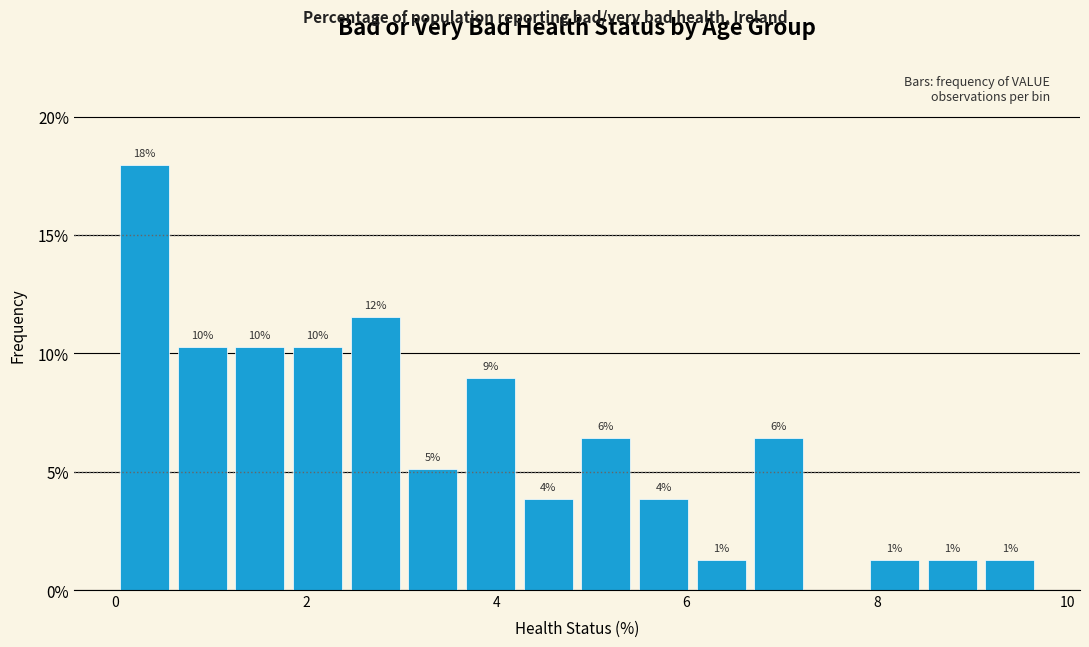

Read against the x-axis, roughly where is the centre of the tallest bar?

0.4